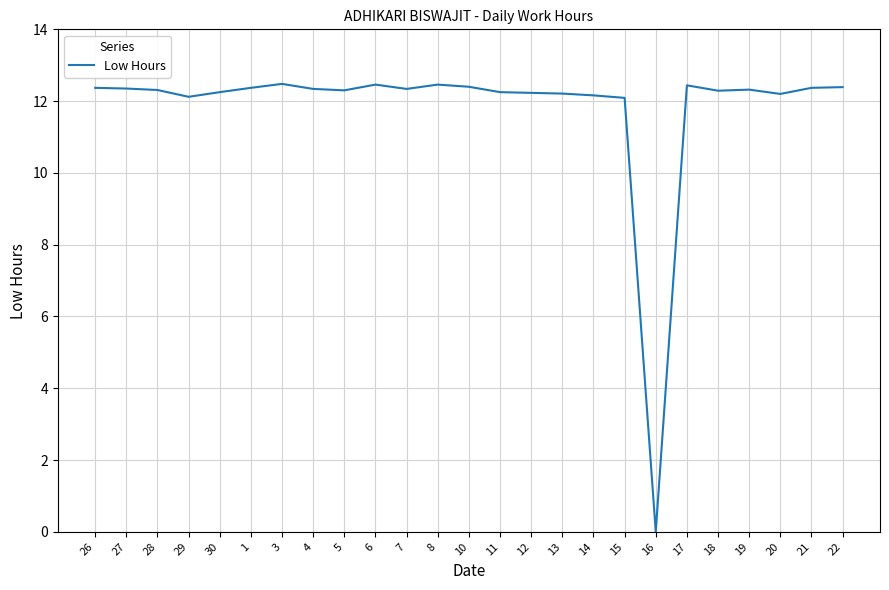

How many categories are shown in the chart?

25